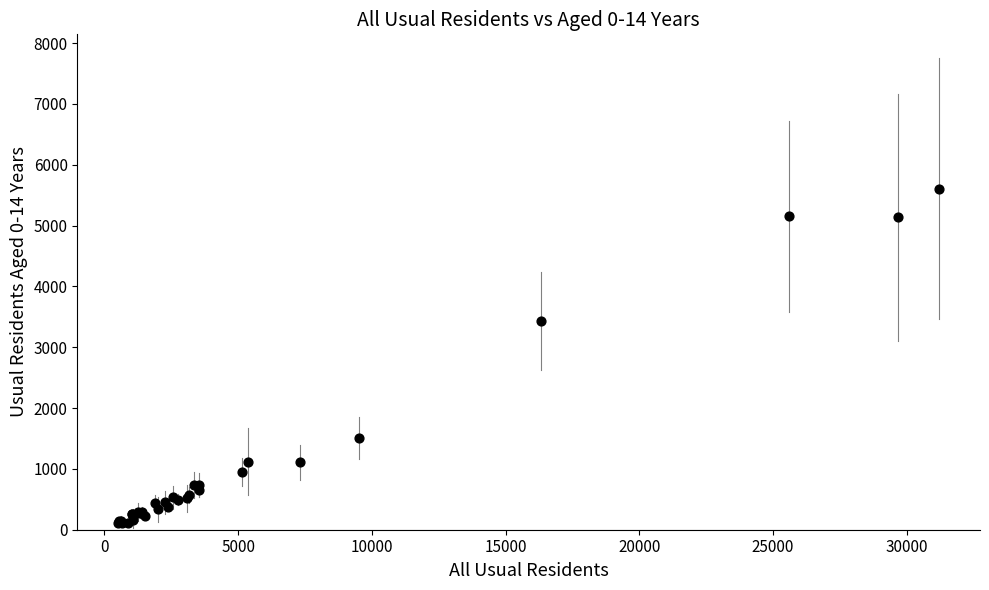

What Y value in the scatter plot is closest to 2856?

3435